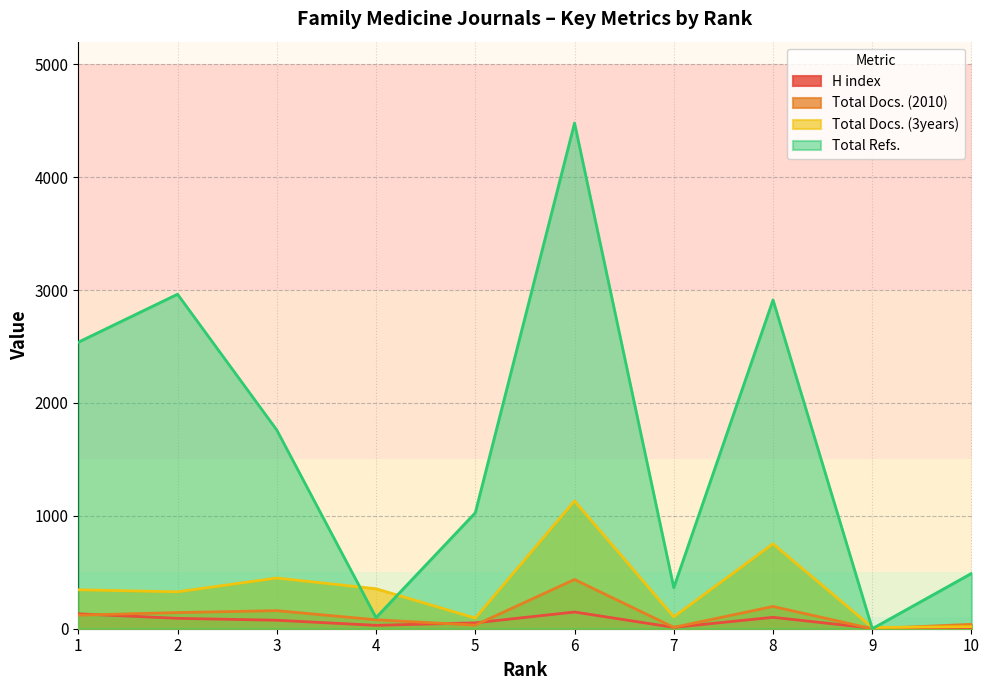

How many series are shown in this chart?

4